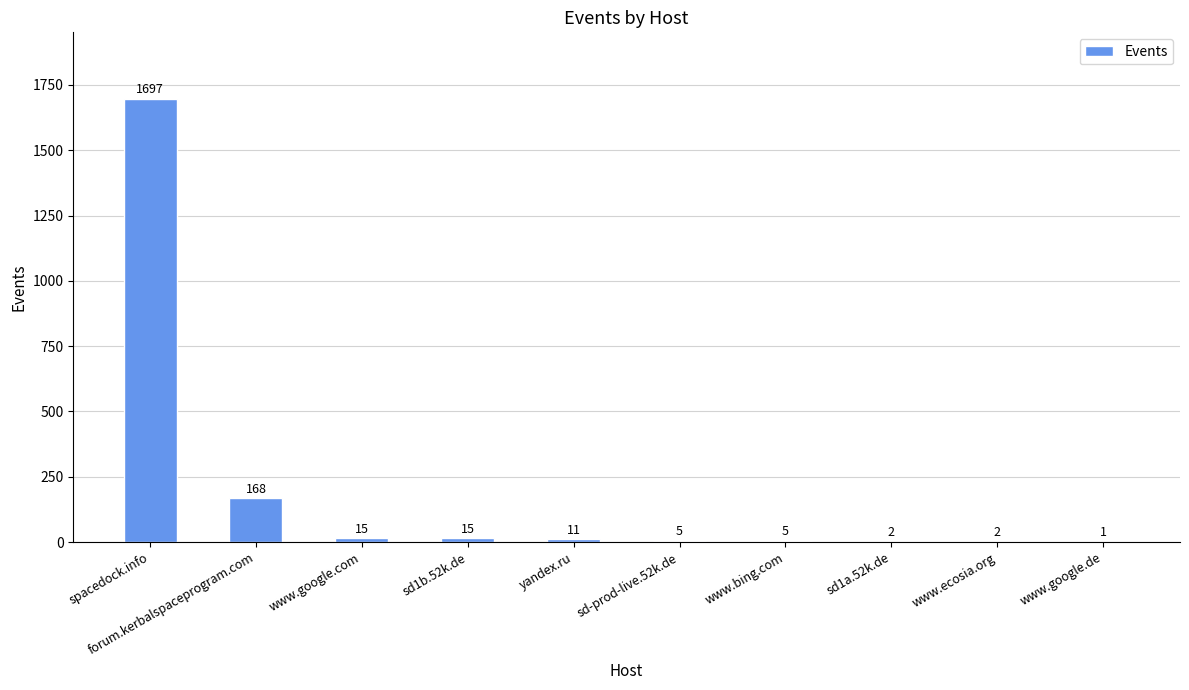

Where does the data first go above 11?

spacedock.info